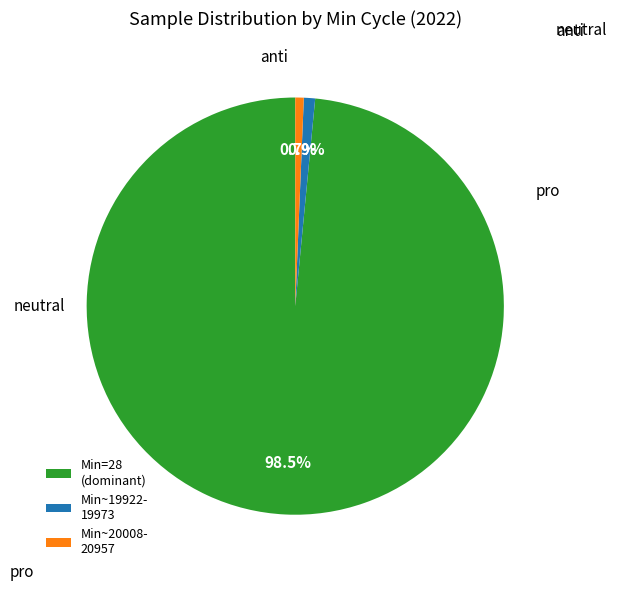

Is the sum of Min~19922- 19973 and Min=28 (dominant) greater than half?

Yes